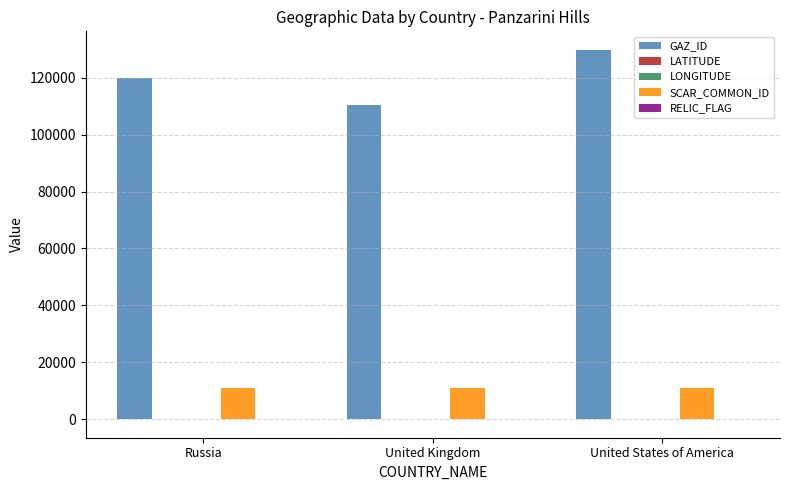

Which series has the largest total across all categories?

GAZ_ID